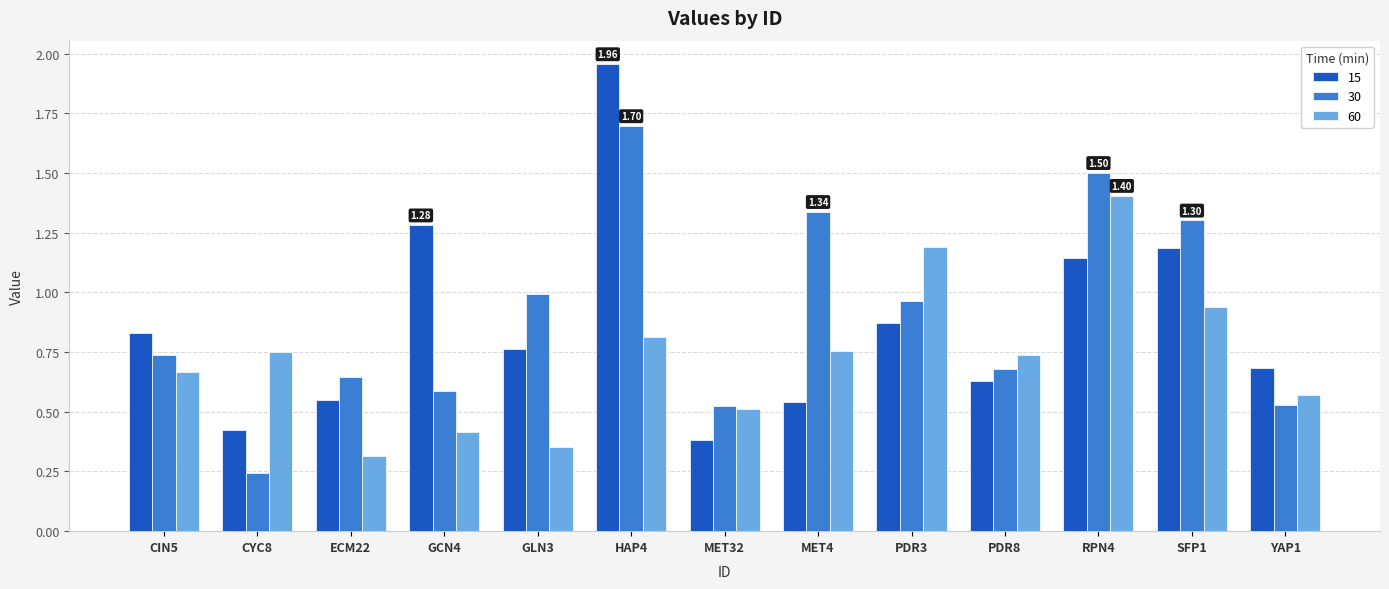

Which category has the highest value in the 30 series?

HAP4